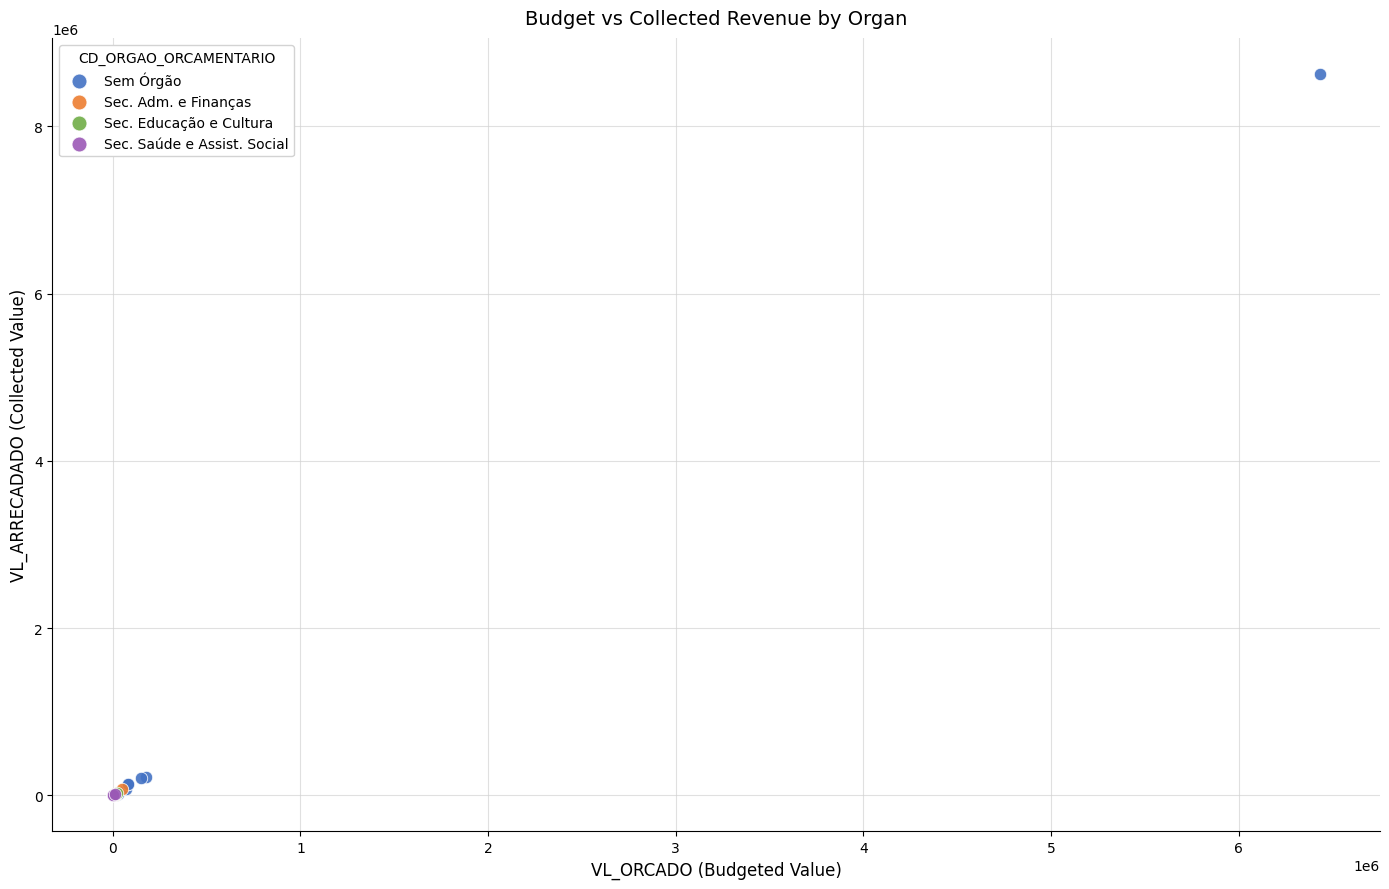

Which series has the widest spread of Y values?

Sem Órgão